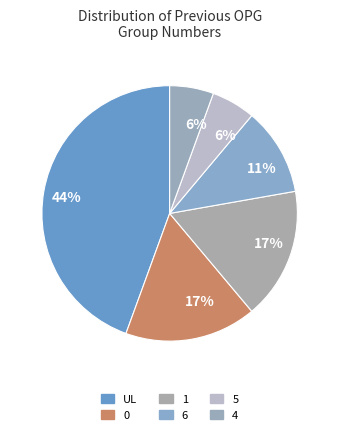

How many segments does this pie chart have?

6